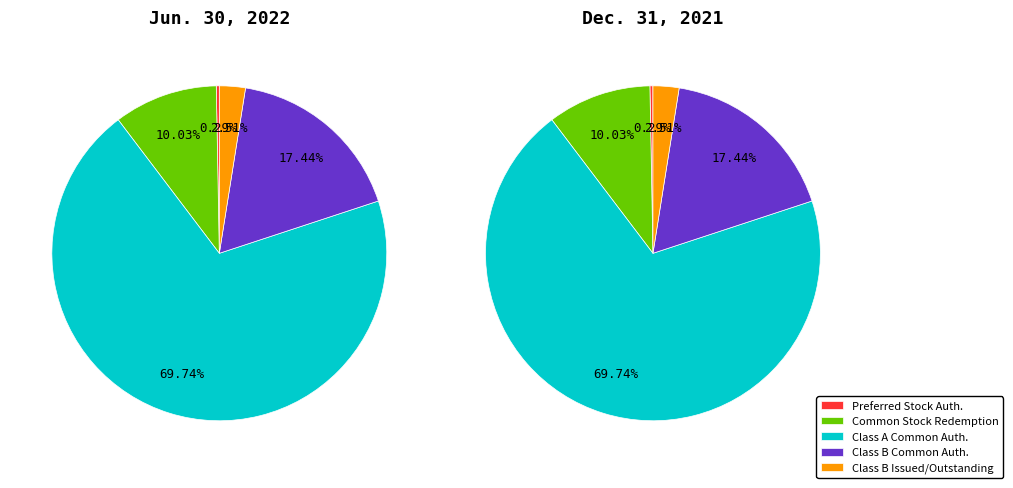

What is the majority slice?

Class A Common Authorized